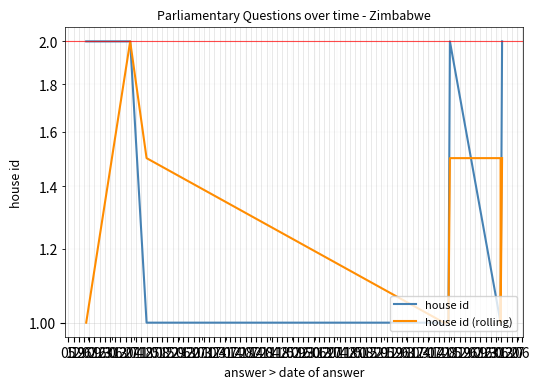

Does the chart display data point markers on the line(s)?

No